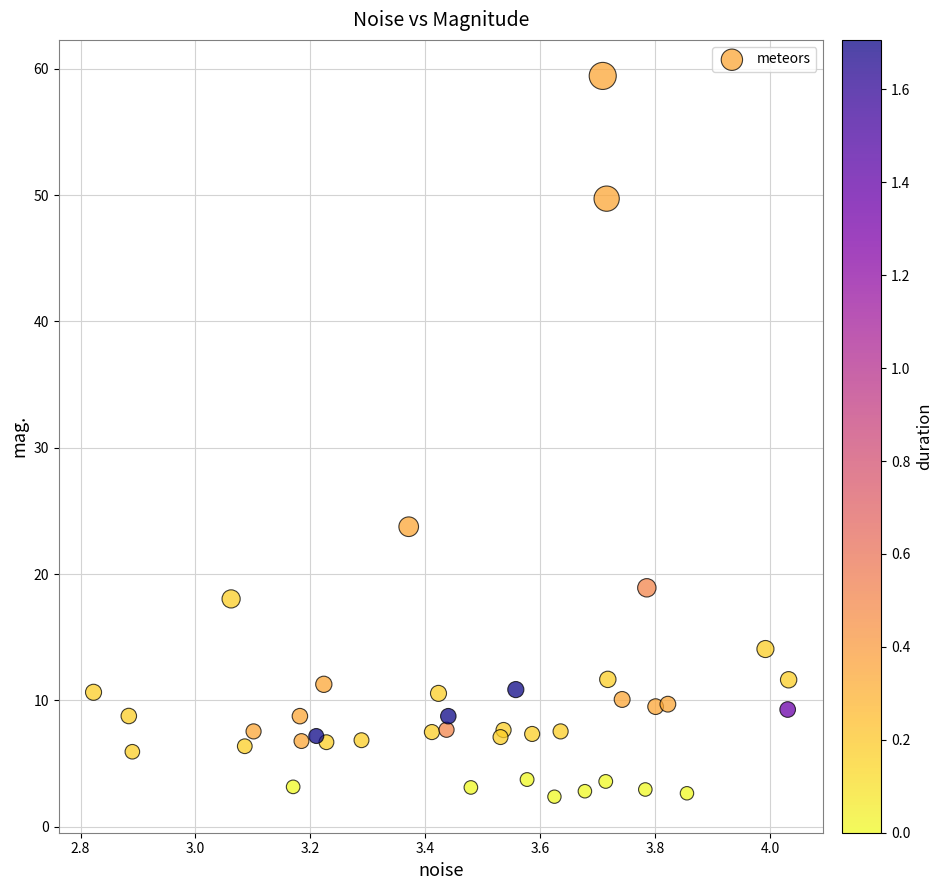

What Y value in the scatter plot is closest to 30?

23.8